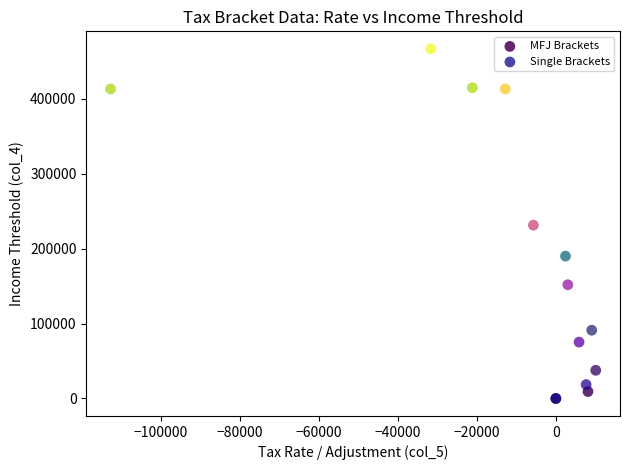

Which series reaches the maximum Y coordinate?

Single Brackets